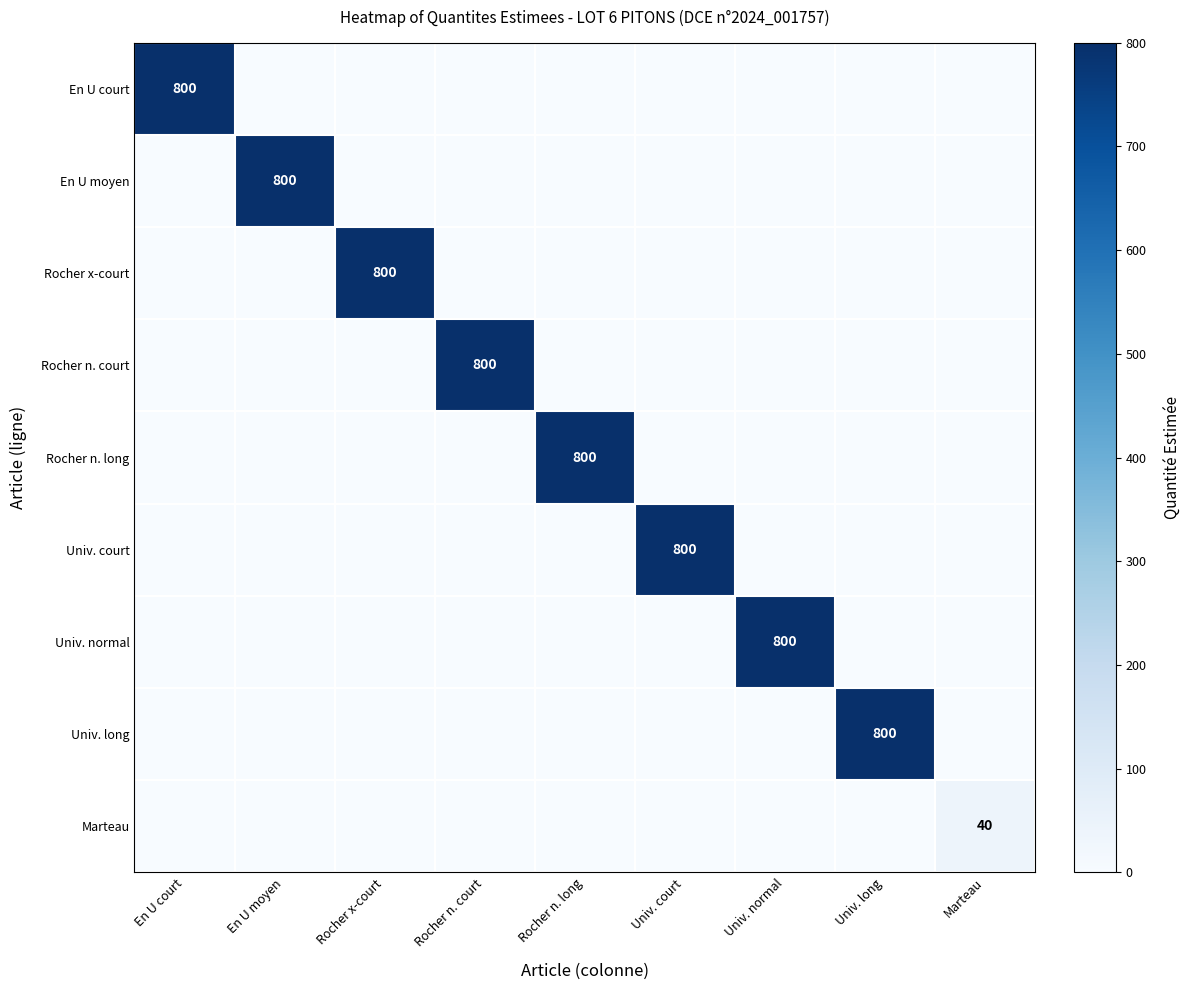

The Rocher n. court series shows 496 at Univ. court. True or false?

False